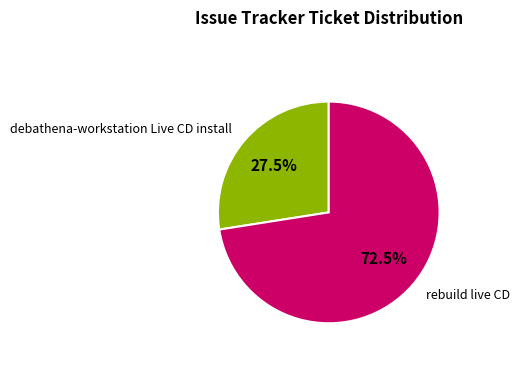

Does any single category account for the majority?

Yes